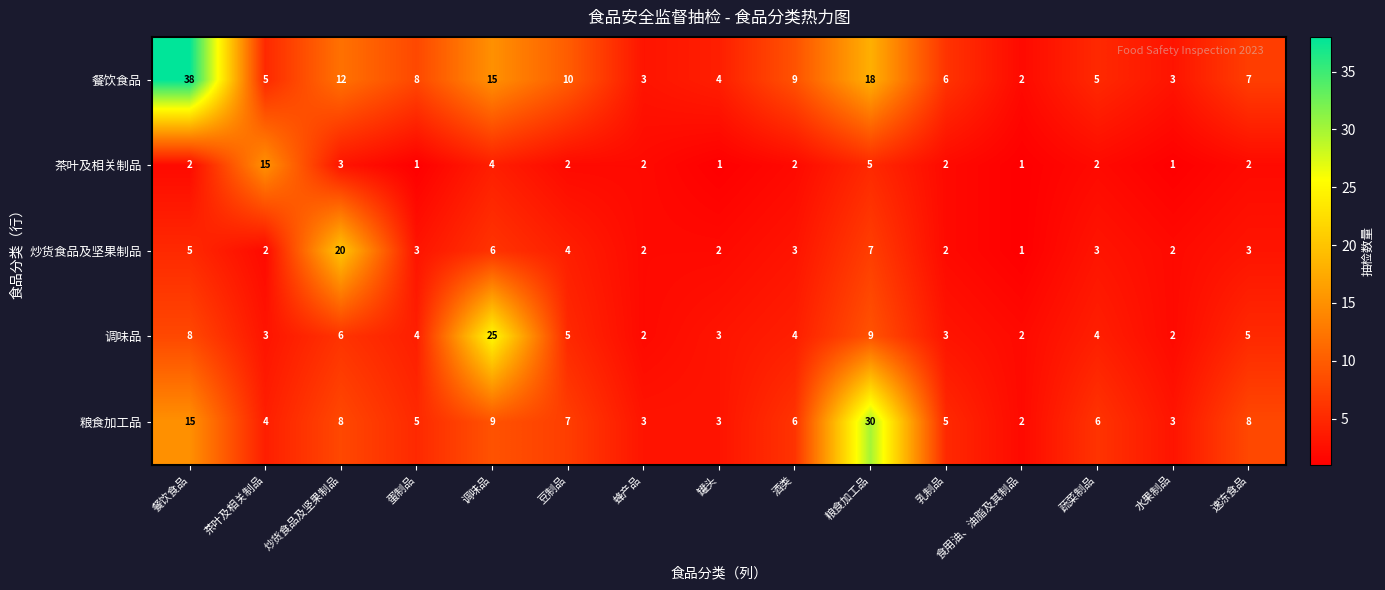

What is the difference between the maximum and minimum values in the 炒货食品及坚果制品 series?

19